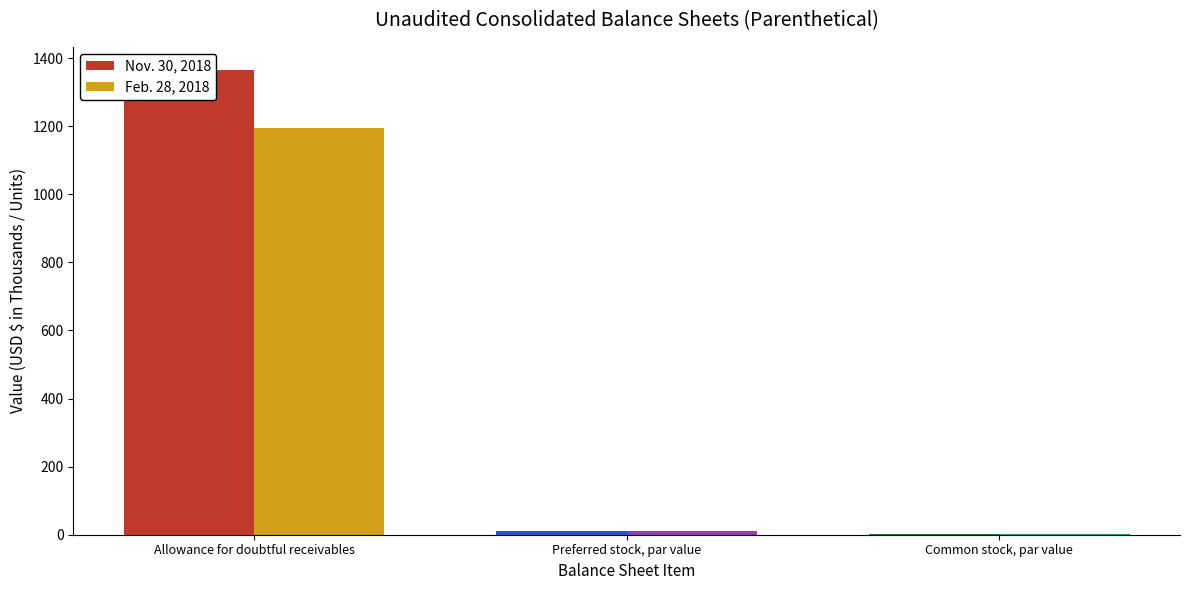

Which series has the widest spread of values?

Nov. 30, 2018